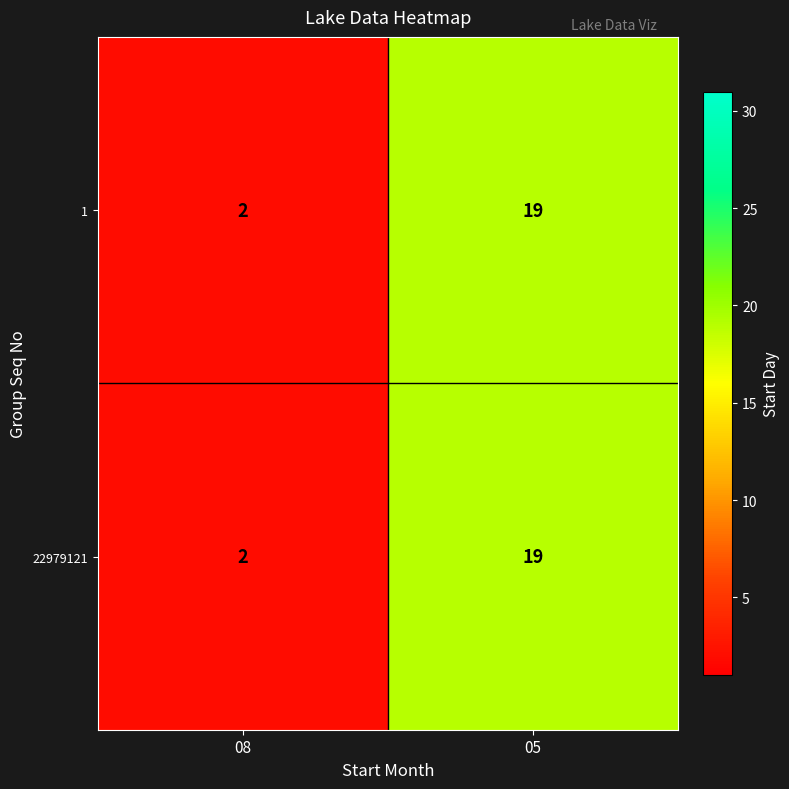

Rank the categories by 1 value from highest to lowest.

05, 08